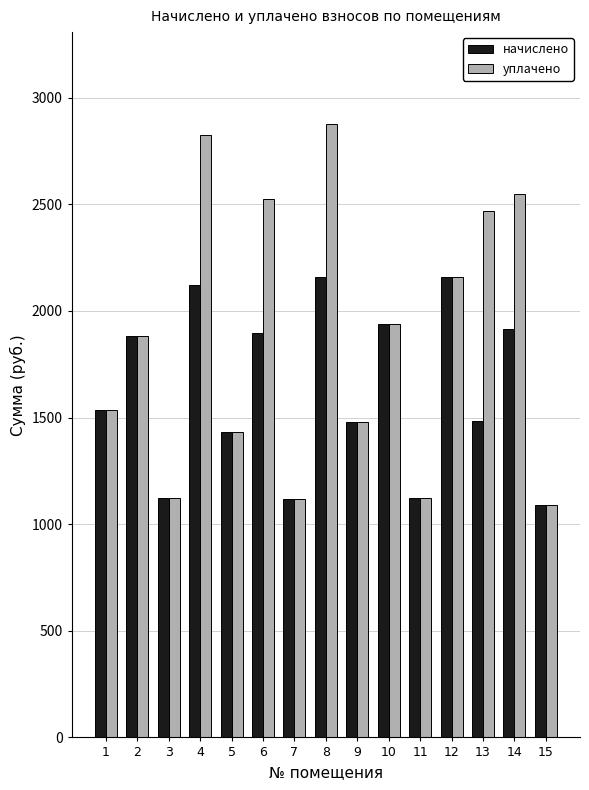

How many groups of bars are there?

15